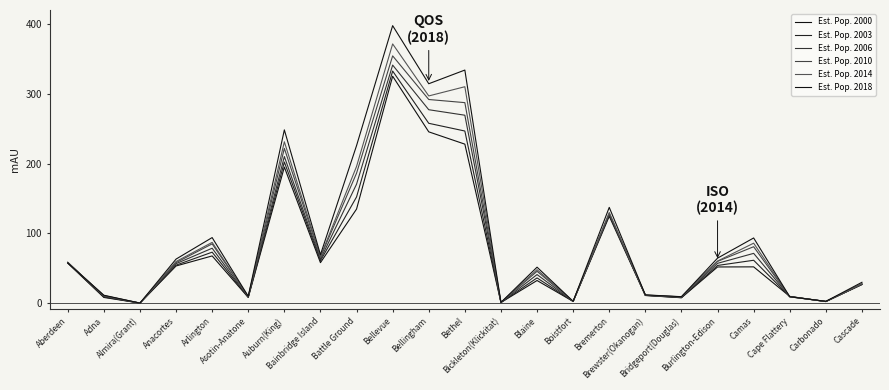

Reading left to right, extract all data points from this chart.

Est. Pop. 2000: 57.3	8.2	0.1	53.3	67.7	8.2	194.9	58.0	134.8	325.1	245.4	227.8	1.0	32.5	2.5	124.5	11.0	7.8	51.9	52.0	9.7	2.3	26.9
Est. Pop. 2003: 58.0	8.9	0.1	54.5	73.0	8.4	202.2	60.8	152.2	332.5	257.7	246.6	1.0	36.2	2.5	126.6	11.1	7.9	54.0	61.5	9.5	2.3	26.7
Est. Pop. 2006: 58.7	9.7	0.1	56.6	78.7	8.8	210.1	62.8	170.5	341.1	277.1	269.3	1.0	40.9	2.5	127.2	11.3	8.3	57.1	71.3	9.4	2.4	27.0
Est. Pop. 2010: 58.2	10.7	0.1	58.1	85.0	9.3	221.7	65.8	186.2	354.3	291.8	287.3	1.0	45.6	2.6	128.5	11.5	8.9	59.9	80.9	9.1	2.4	27.3
Est. Pop. 2014: 58.0	10.9	0.1	59.6	87.1	9.5	231.2	66.7	195.8	371.4	296.9	310.1	1.0	48.0	2.5	129.9	11.7	9.1	60.3	85.9	9.1	2.4	28.0
Est. Pop. 2018: 57.6	11.4	0.1	63.1	94.0	9.9	248.3	69.5	225.7	397.6	314.3	334.0	1.1	51.6	2.6	137.2	11.9	9.3	64.5	93.4	9.2	2.6	29.9